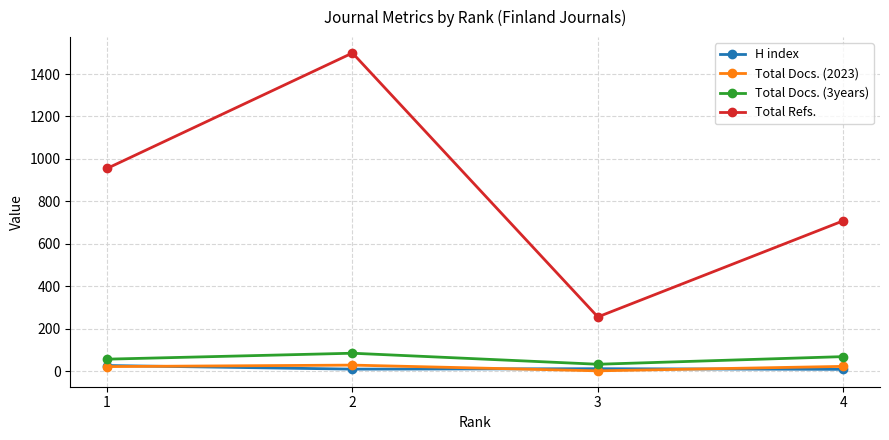

What is the sum of the Total Docs. (2023) values at 4 and 3?

23